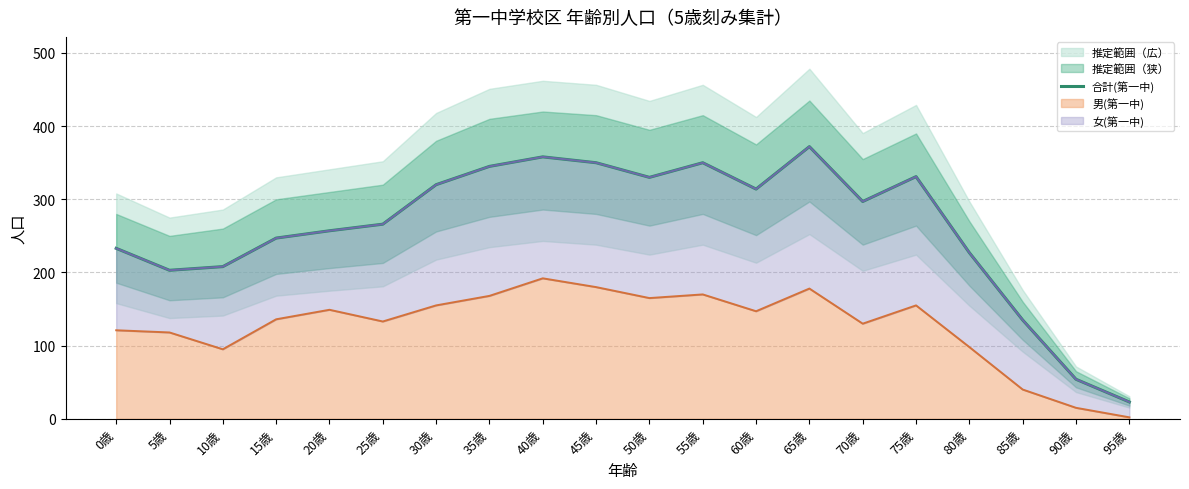

Which has a higher value, 85歳 or 90歳?

85歳